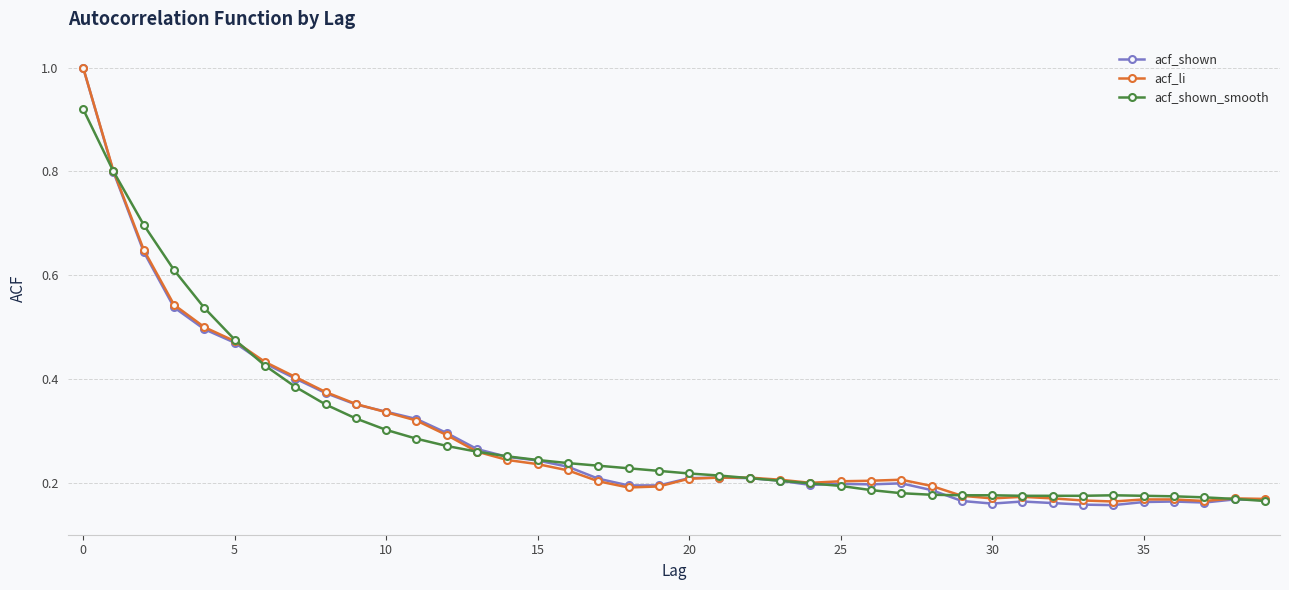

Which series has the largest range (max minus min)?

acf_shown